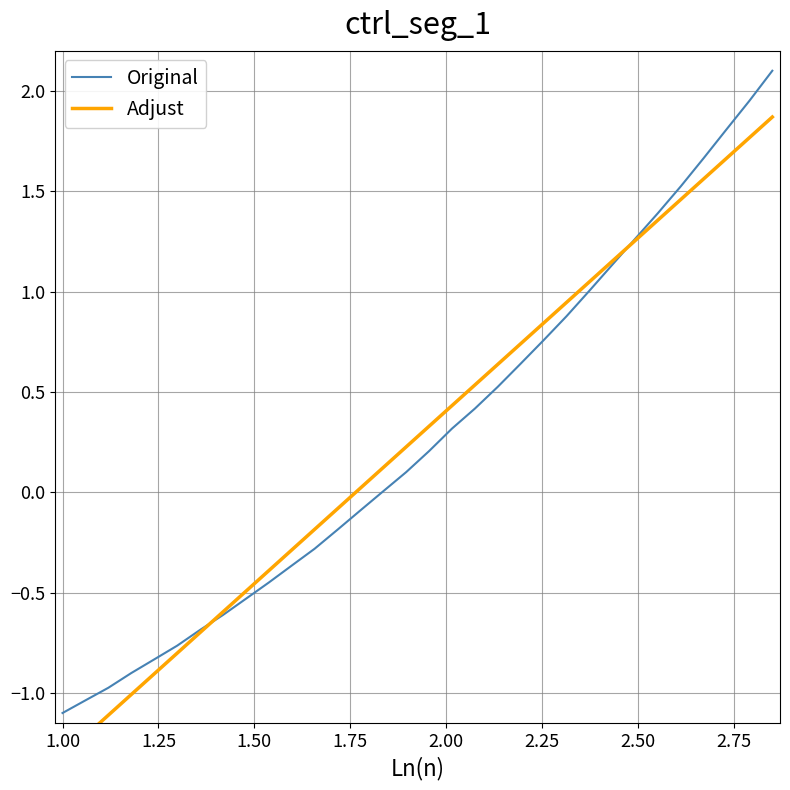

What is the maximum value for Original?

2.1